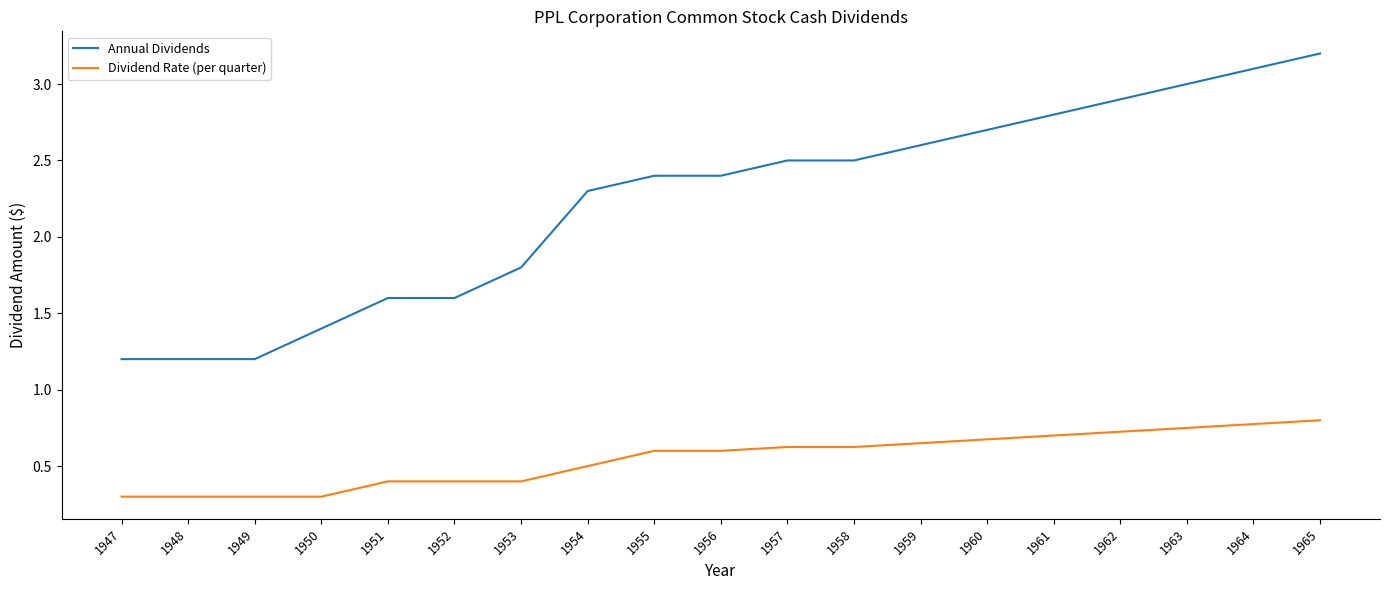

Which series has the largest total across all categories?

Annual Dividends